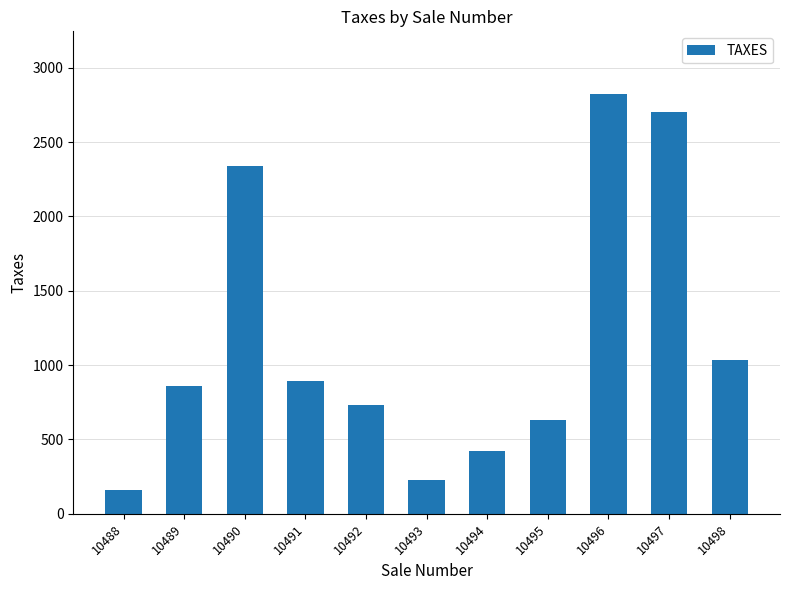

How many distinct data groups are displayed?

1